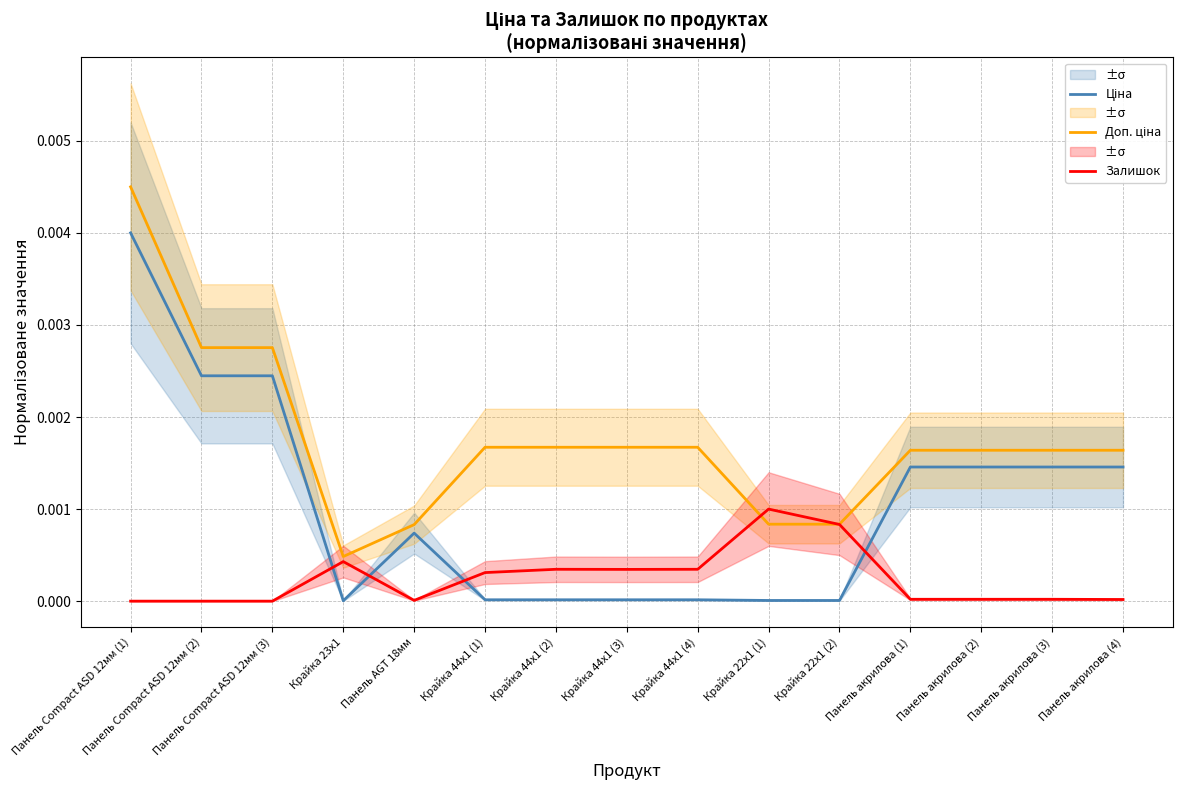

At which category does Ціна reach its first local valley?

Крайка 23x1